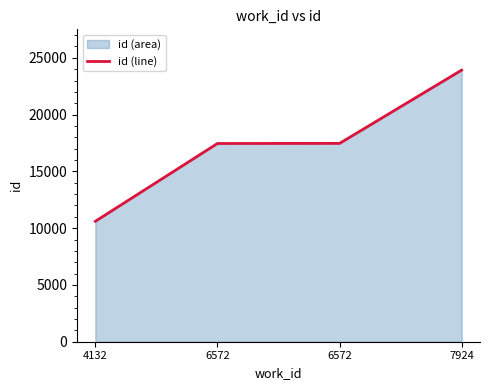

What is the difference between the maximum and minimum values?

13315